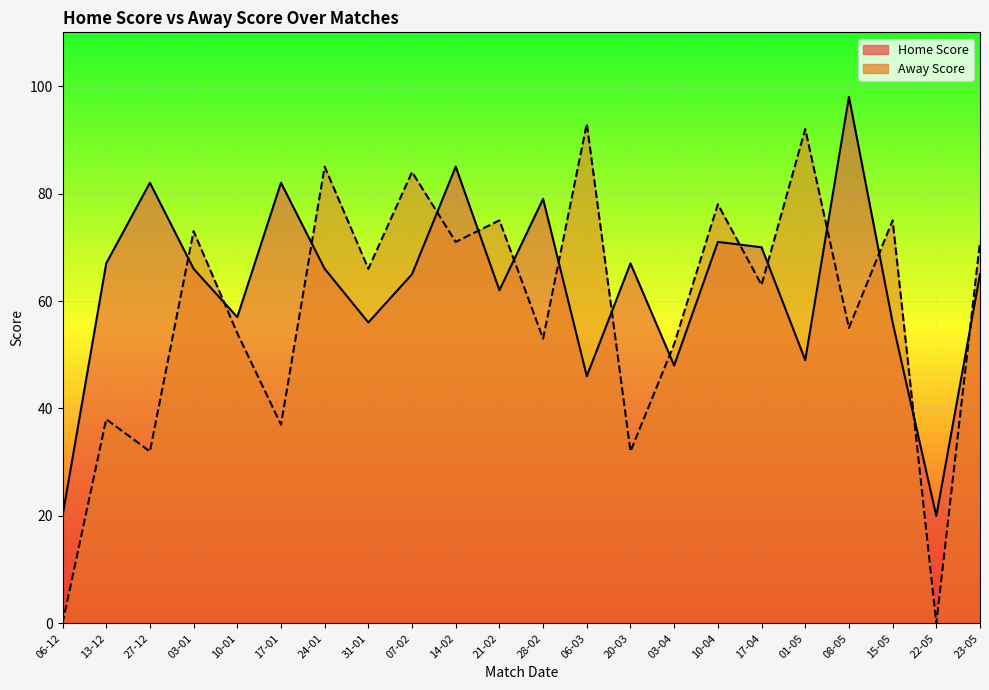

True or false: Home Score has a value of 92 at 13-12.

False